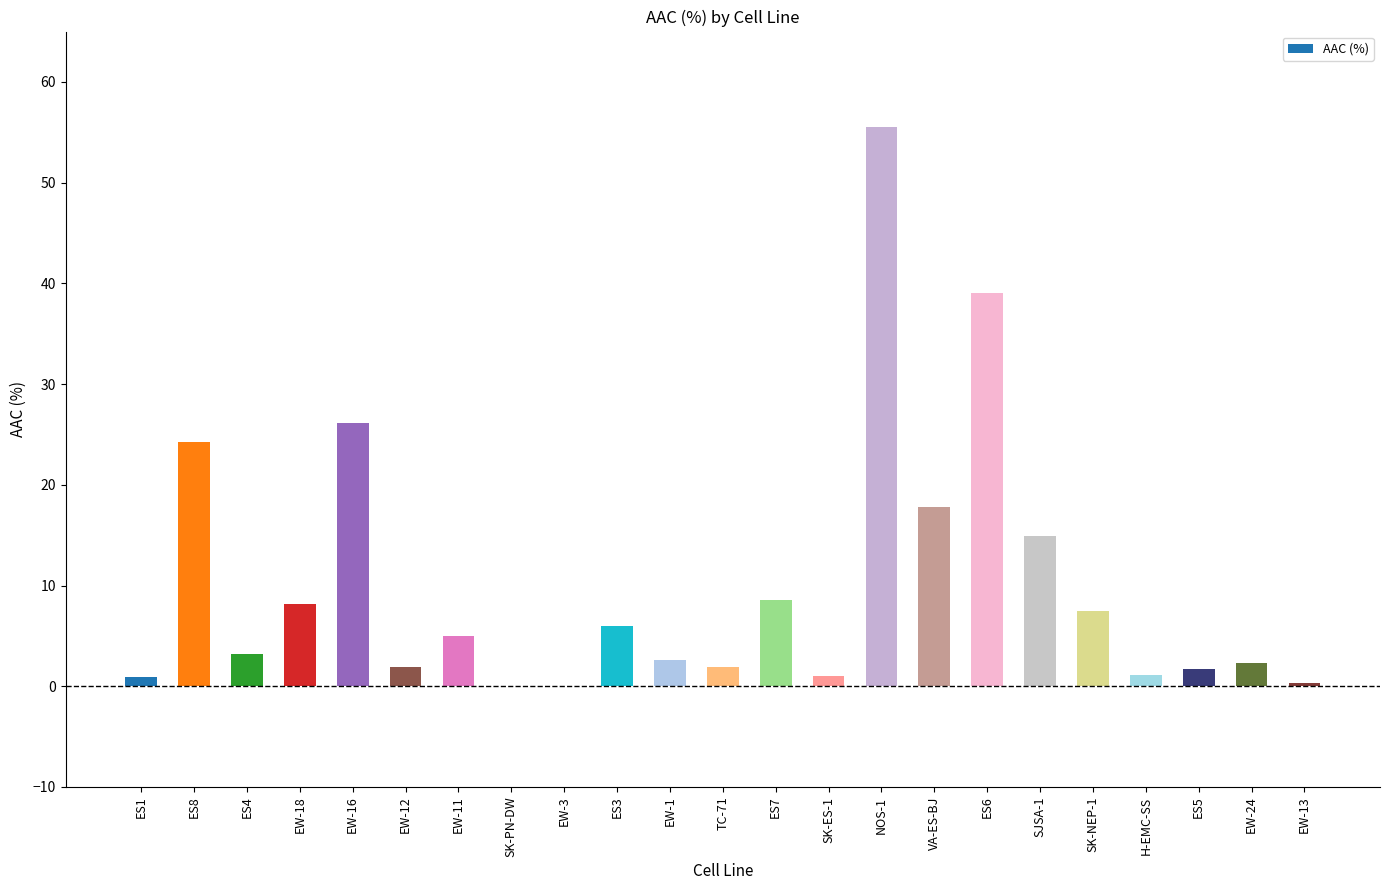

Count the number of data series in this chart.

1